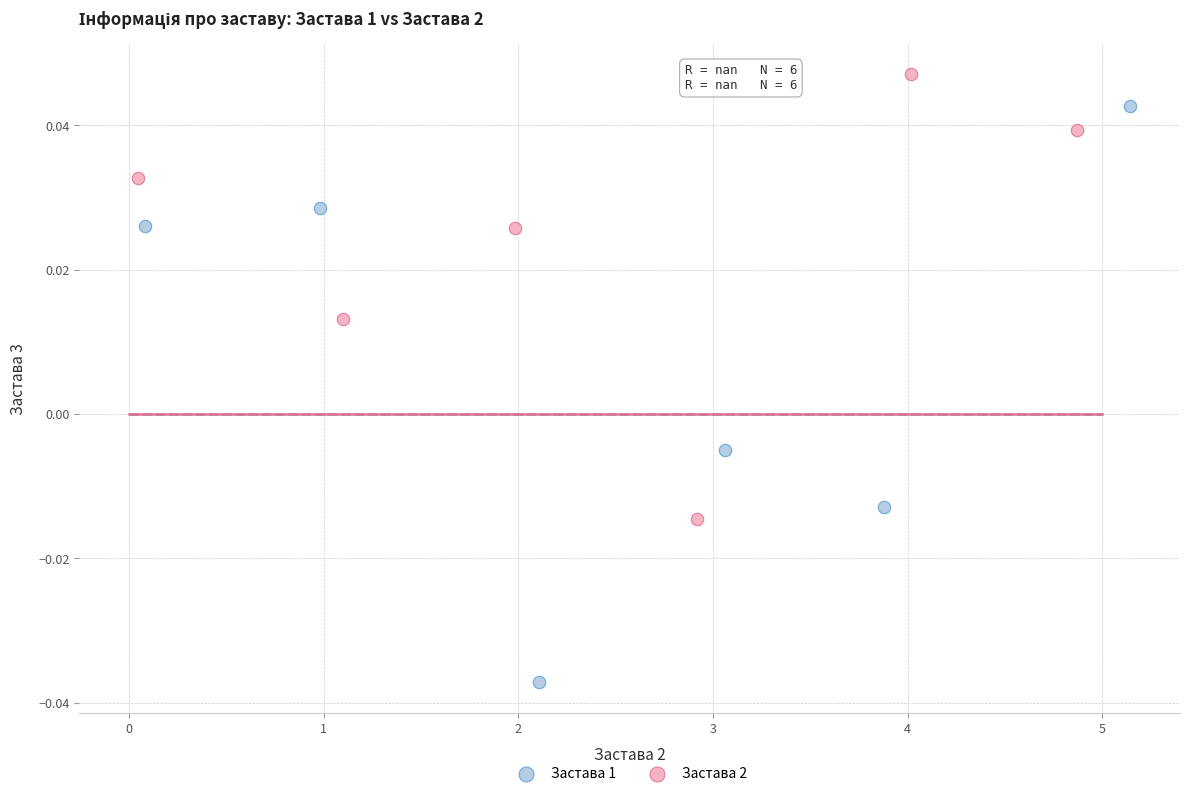

Which series has the widest spread of Y values?

Застава 1